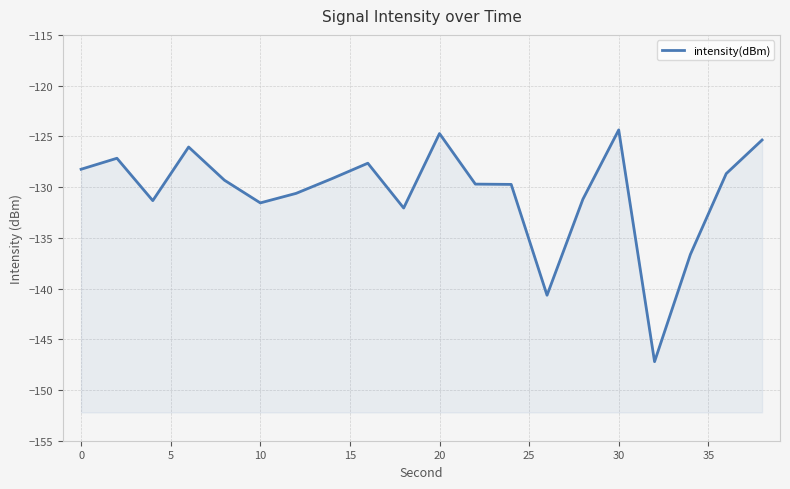

What is the difference between the maximum and minimum values?

22.8